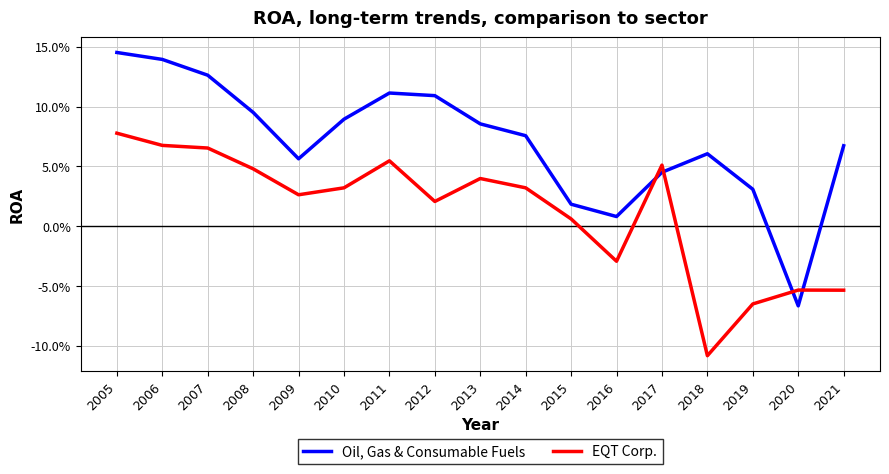

What are all the series names shown in the legend?

Oil, Gas & Consumable Fuels, EQT Corp.